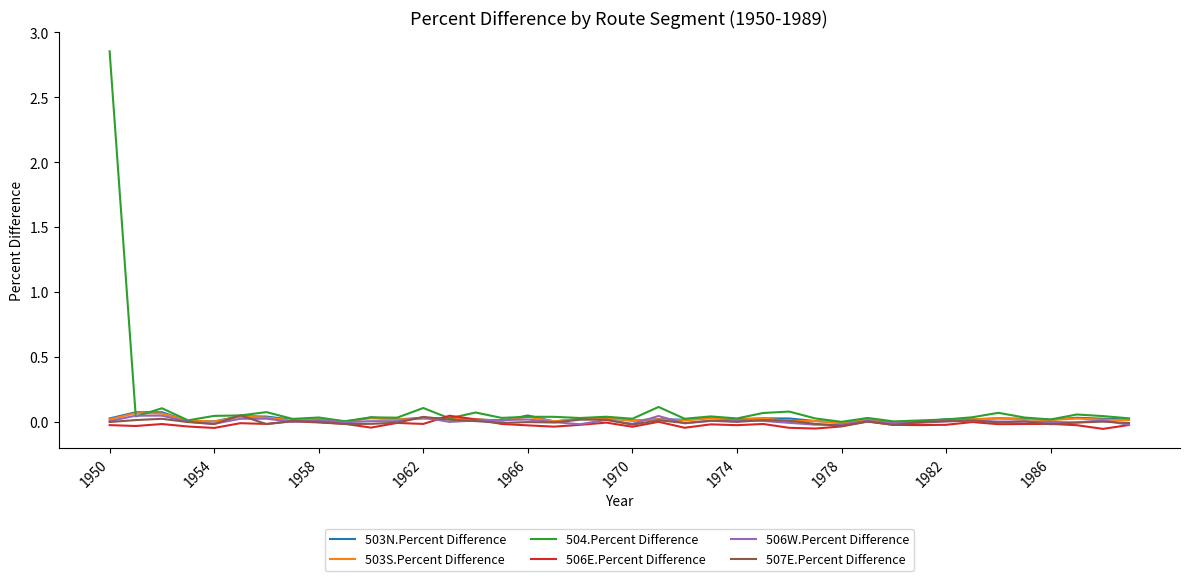

Which series has the largest total across all categories?

504.Percent Difference